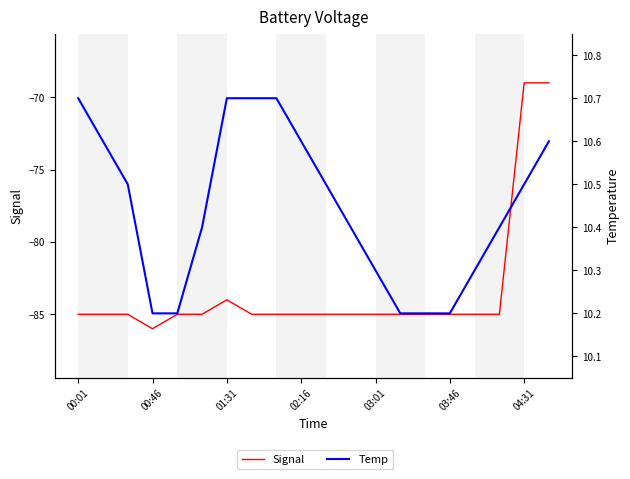

How many lines are shown in the chart?

2